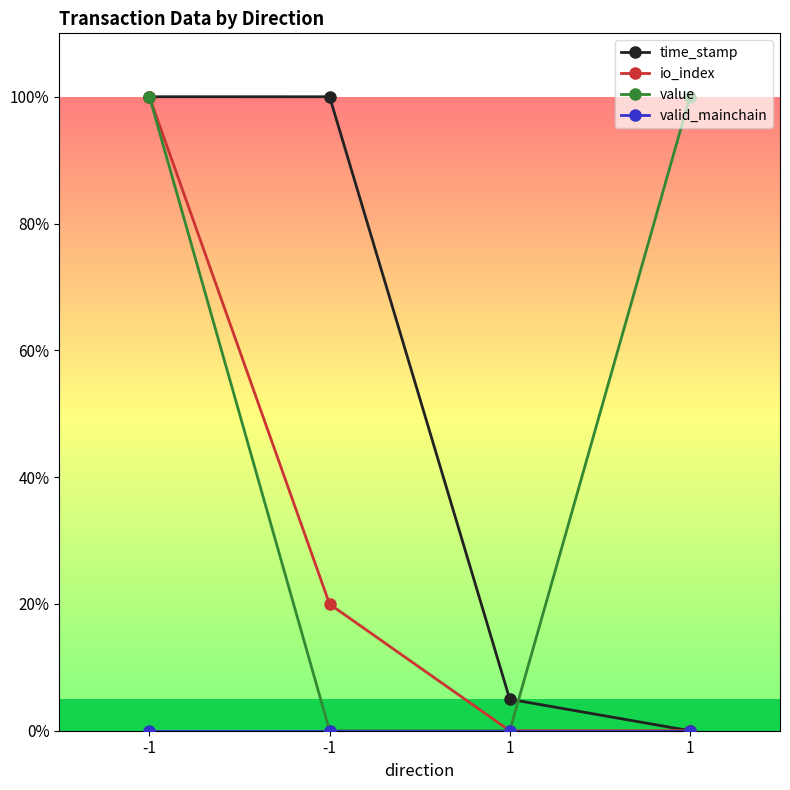

Is it true that value equals -0.3 at 1?

False